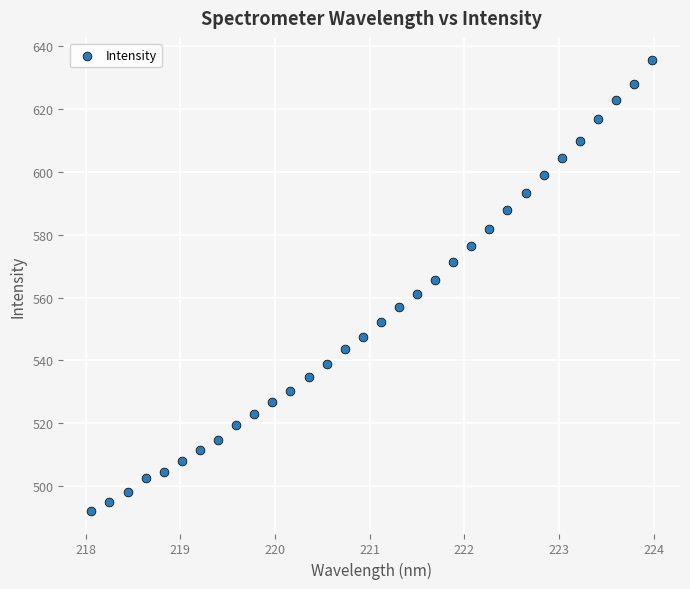

What is the range of X values (max minus min)?

5.9